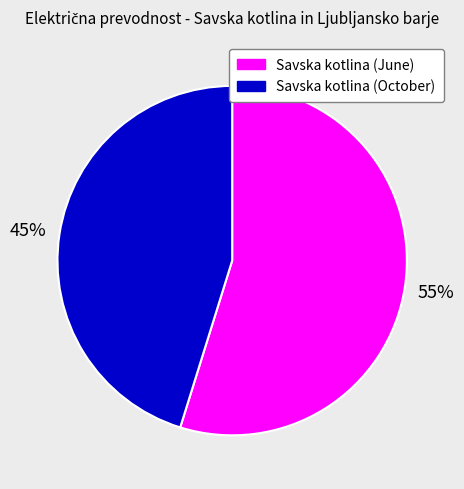

Is there a majority slice in this chart?

Yes